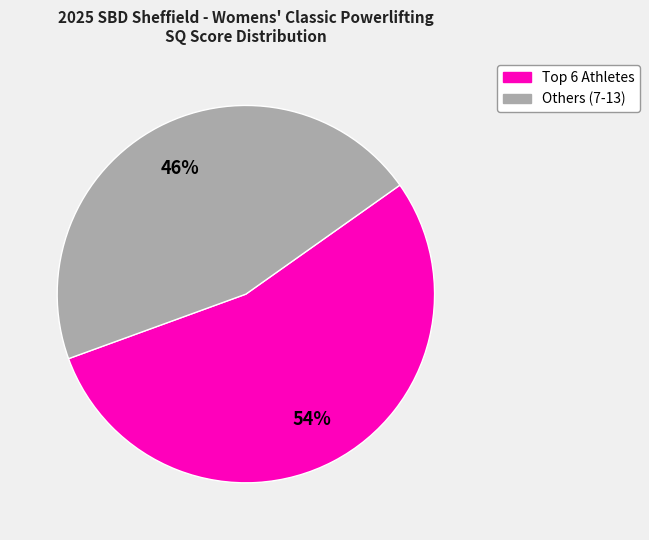

The Others (7-13) slice represents 40% of the pie. True or false?

False